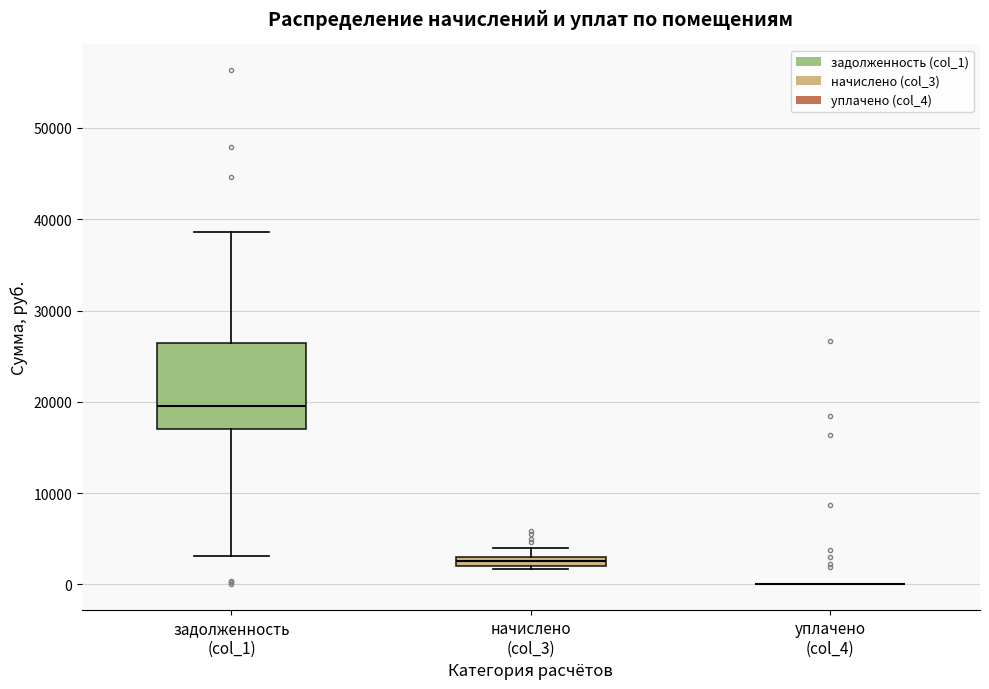

Where does the median line of the box for задолженность (col_1) sit on the y-axis? The values are not printed on the chart, so give them approximately, as read against the axis.

20000